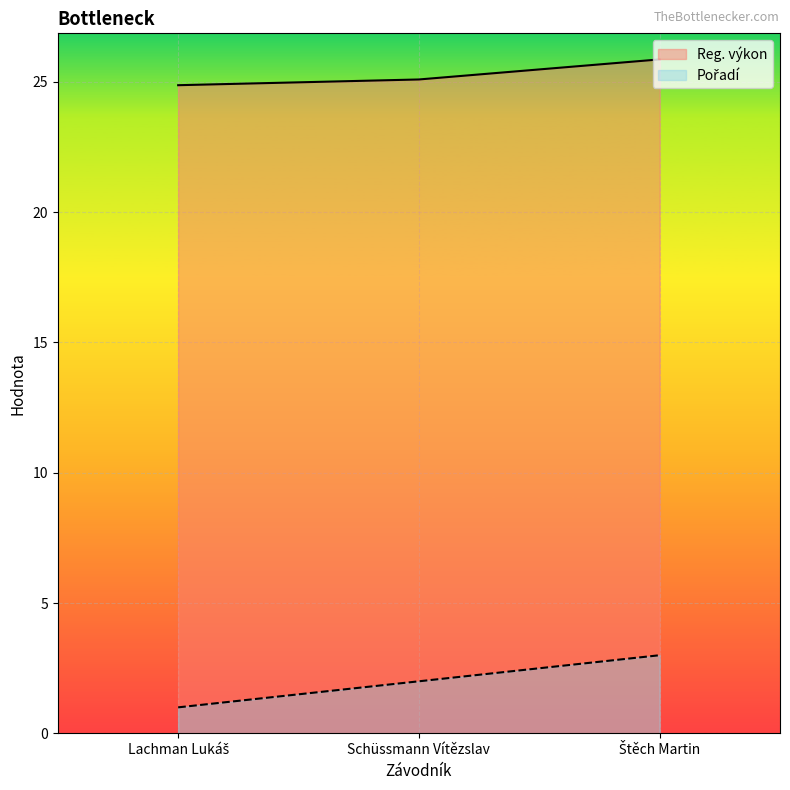

List the labels in order of Reg. výkon value, smallest first.

Lachman Lukáš, Schüssmann Vítězslav, Štěch Martin